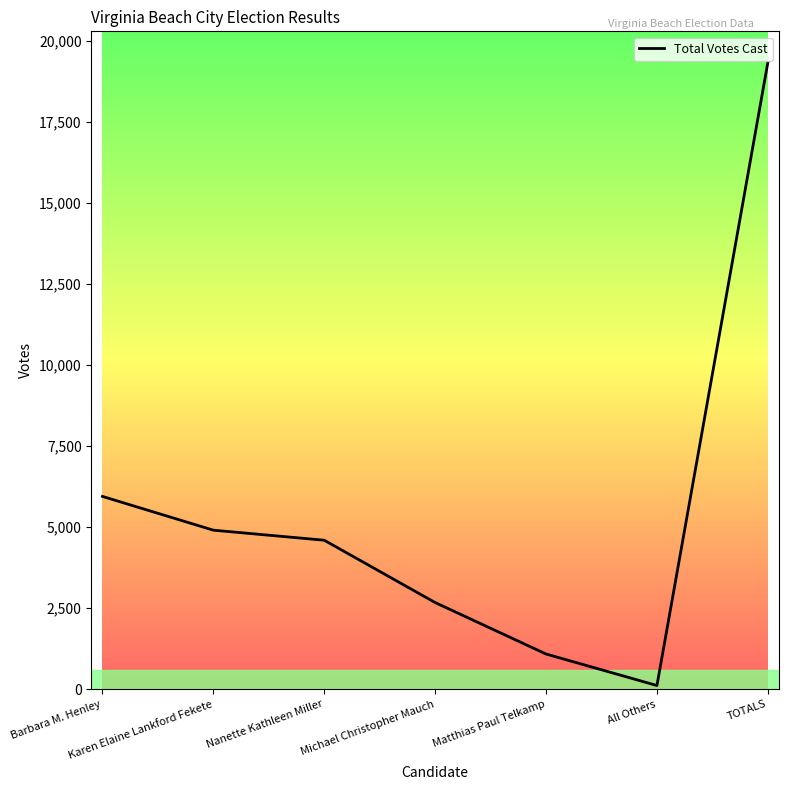

Rank the categories by value from highest to lowest.

TOTALS, Barbara M. Henley, Karen Elaine Lankford Fekete, Nanette Kathleen Miller, Michael Christopher Mauch, Matthias Paul Telkamp, All Others